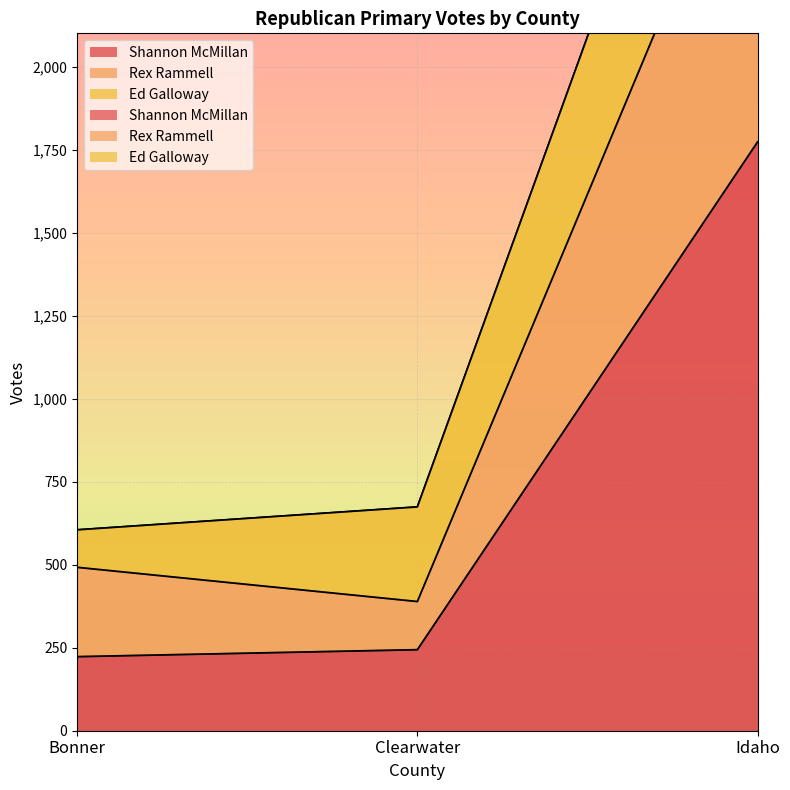

At how many categories does at least one series exceed 1458?

1